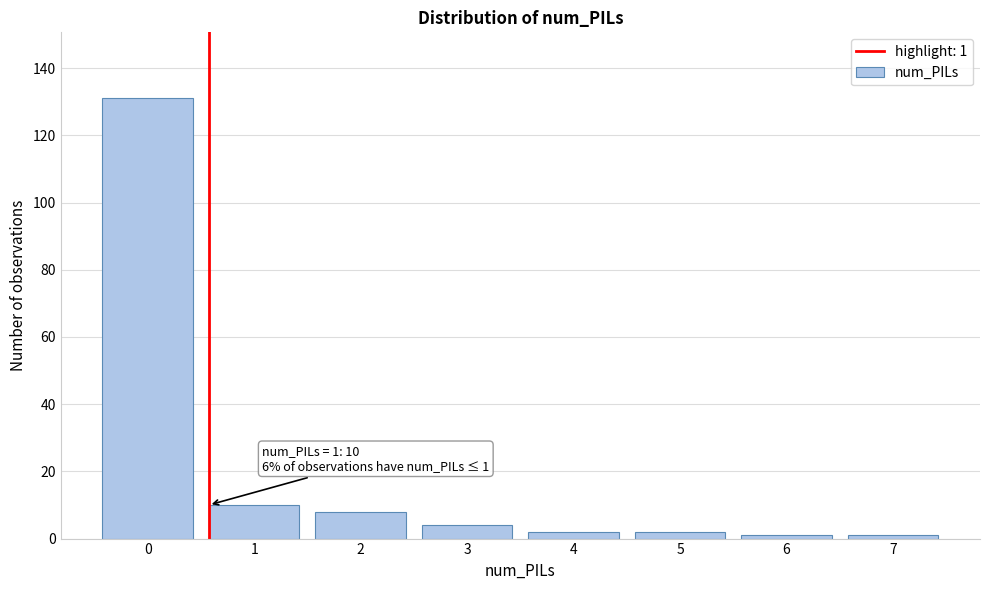

Reading left to right, what are all the values shown in this chart?

131	10	8	4	2	2	1	1